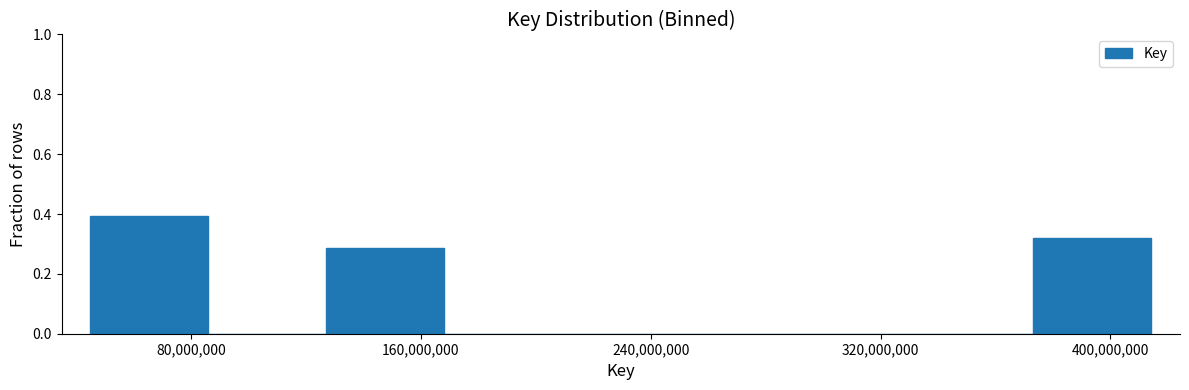

Over which range of the x-axis is the bar tallest?

50000000 to 90000000